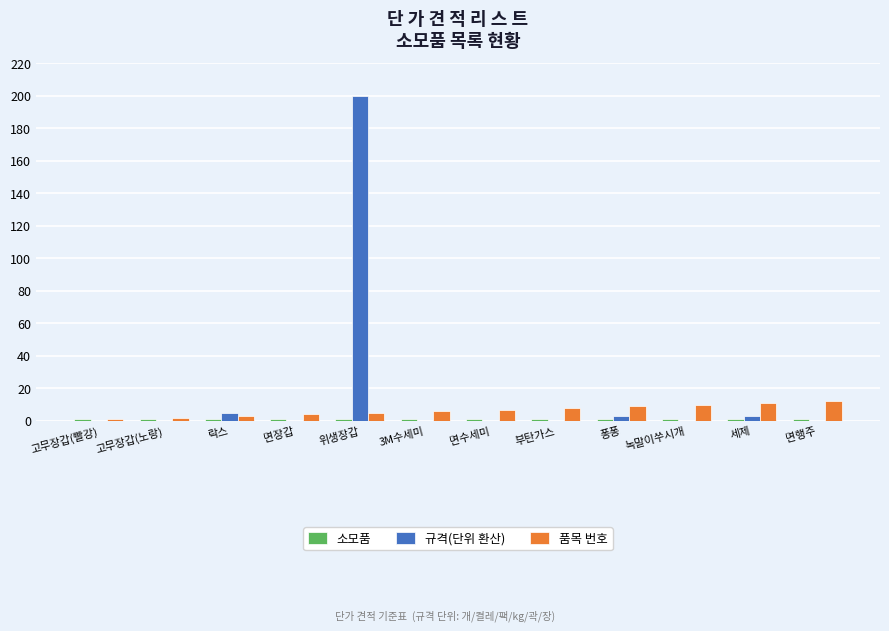

What is the spread (max minus min) of values at 면행주?

12